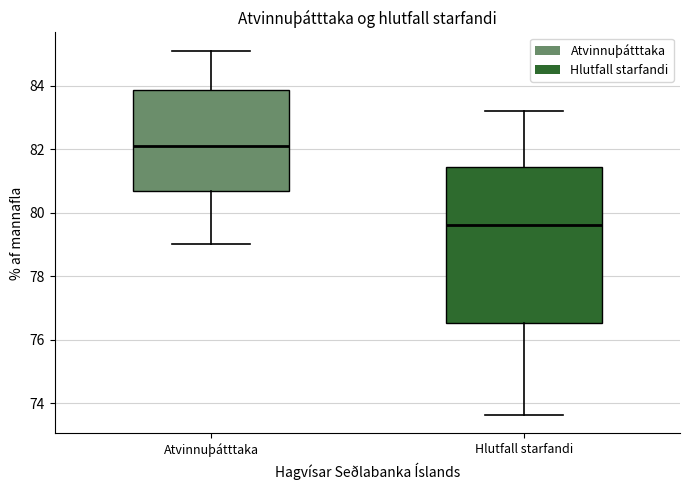

Where is the lower edge of the box for Hlutfall starfandi on the y-axis? The values are not printed on the chart, so give them approximately, as read against the axis.

76.6